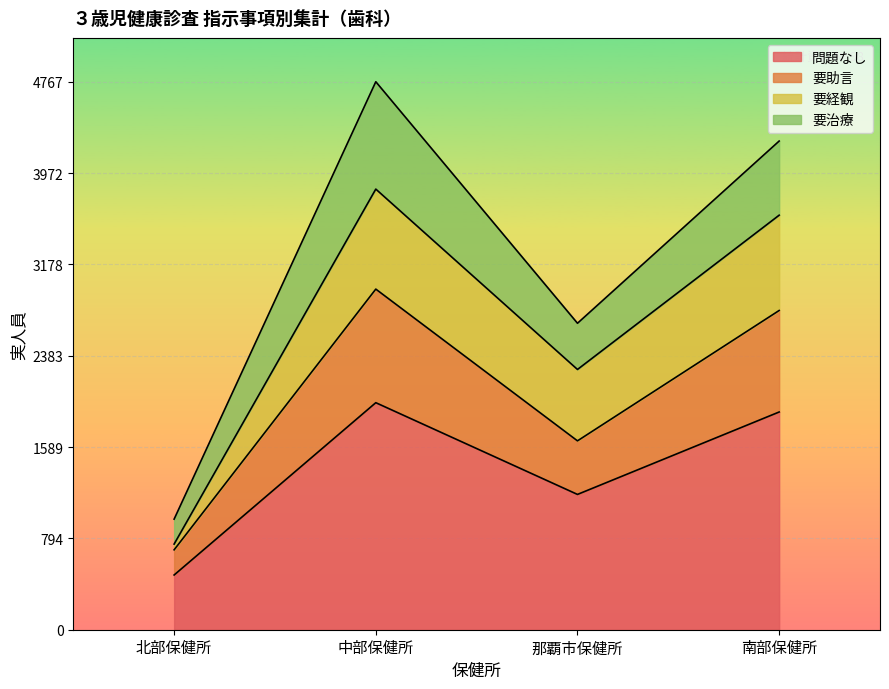

Where is the first local maximum for 問題なし?

中部保健所